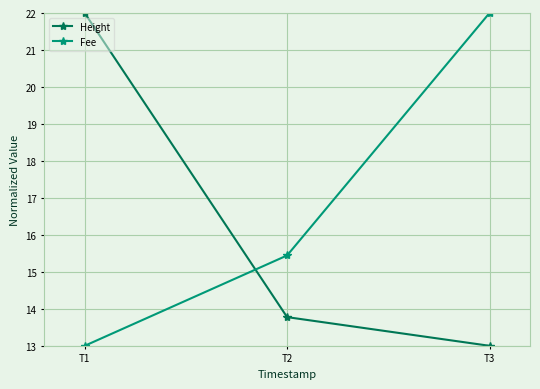

Reading left to right, list all the values displayed in this chart.

Height: 22.0	13.8	13.0
Fee: 13.0	15.4	22.0